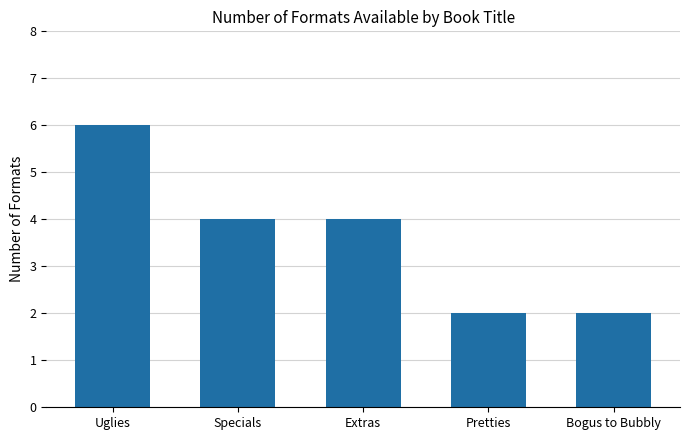

What is the difference between the maximum and minimum values?

4